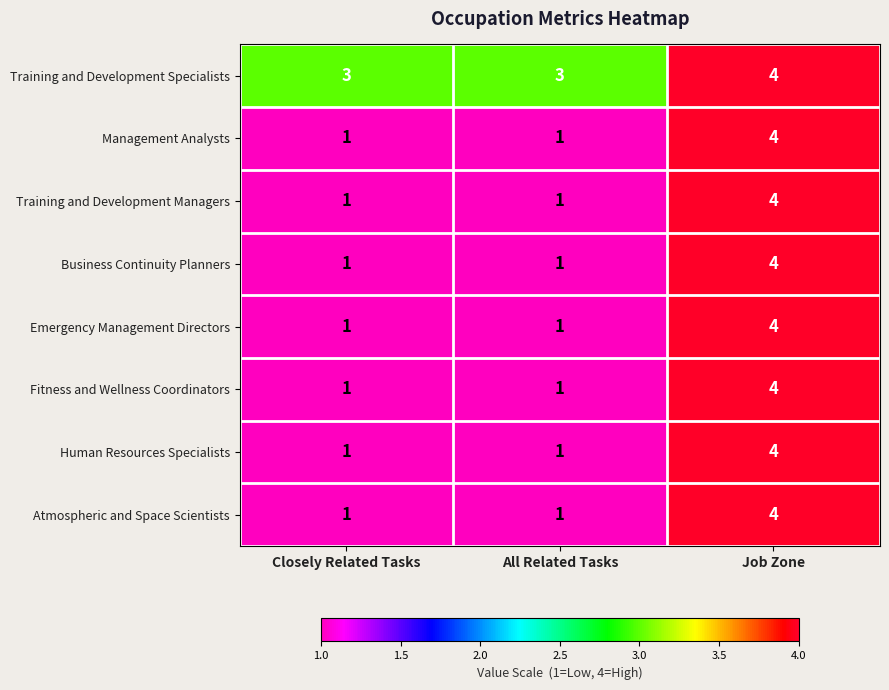

Is it true that Human Resources Specialists equals 1 at Closely Related Tasks?

True